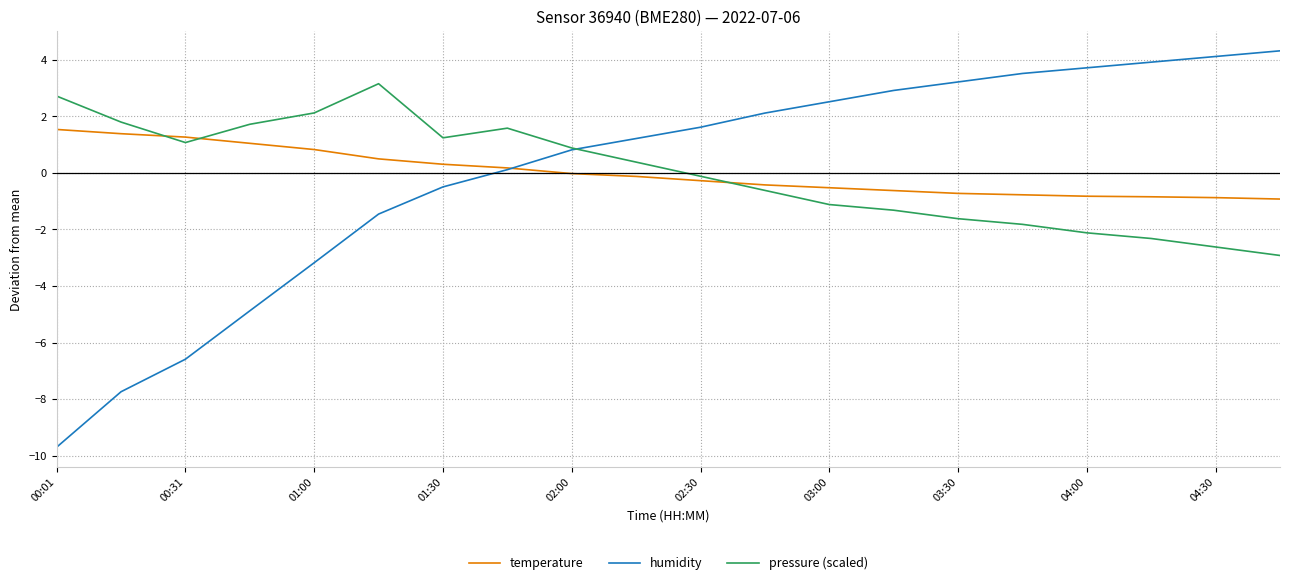

What is the minimum value shown in the chart?

-9.7